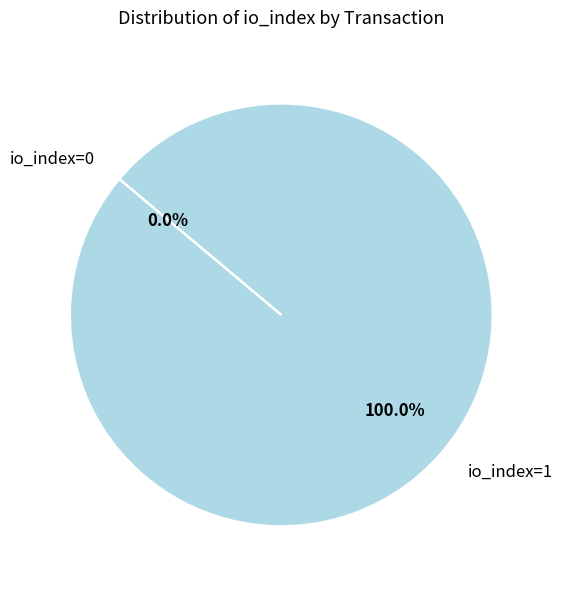

Which has a higher value, io_index=1 or io_index=0?

io_index=1